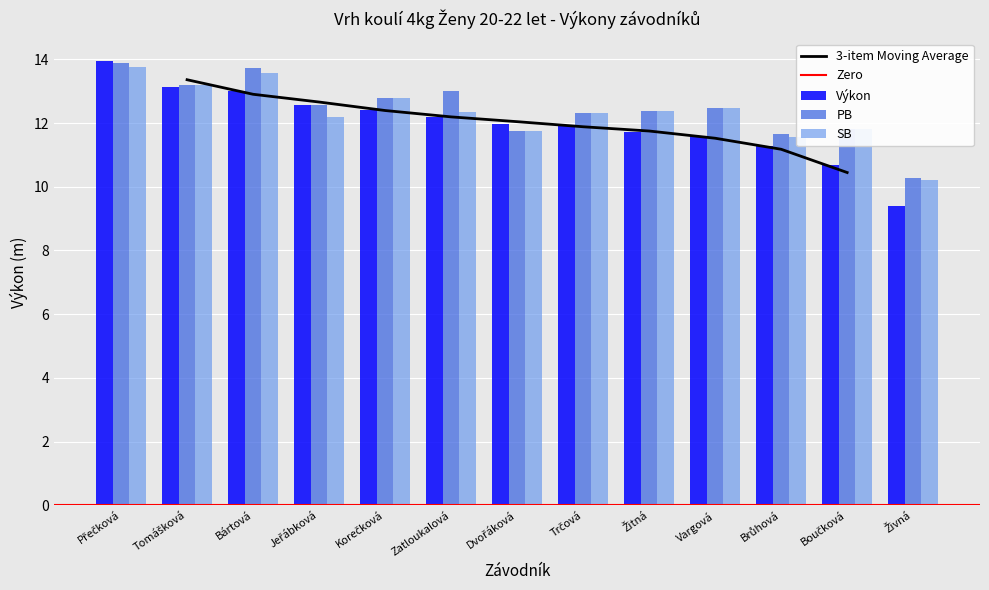

The value of Výkon at Brůhová is 11.3. True or false?

True